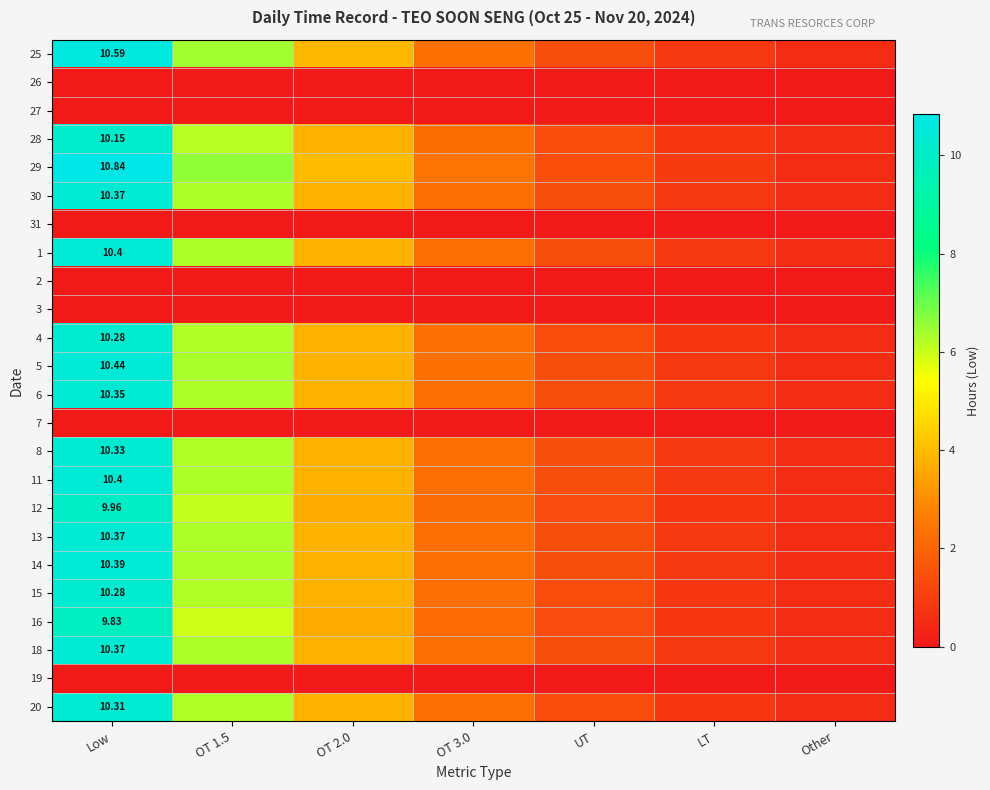

Rank the categories by 26 value from lowest to highest.

Low, OT 1.5, OT 2.0, OT 3.0, UT, LT, Other